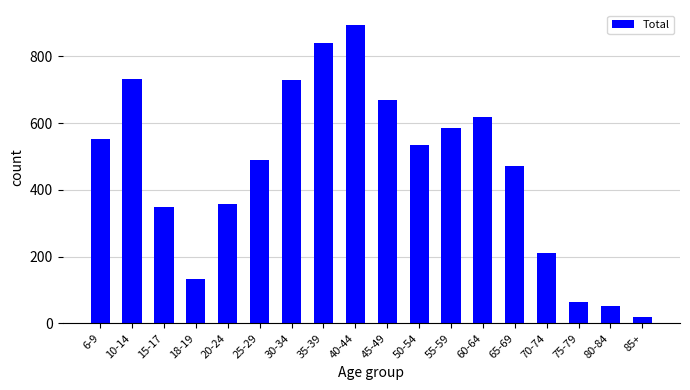

Reading left to right, list all the values displayed in this chart.

551	732	348	133	358	488	728	841	894	670	533	584	617	471	211	63	51	20